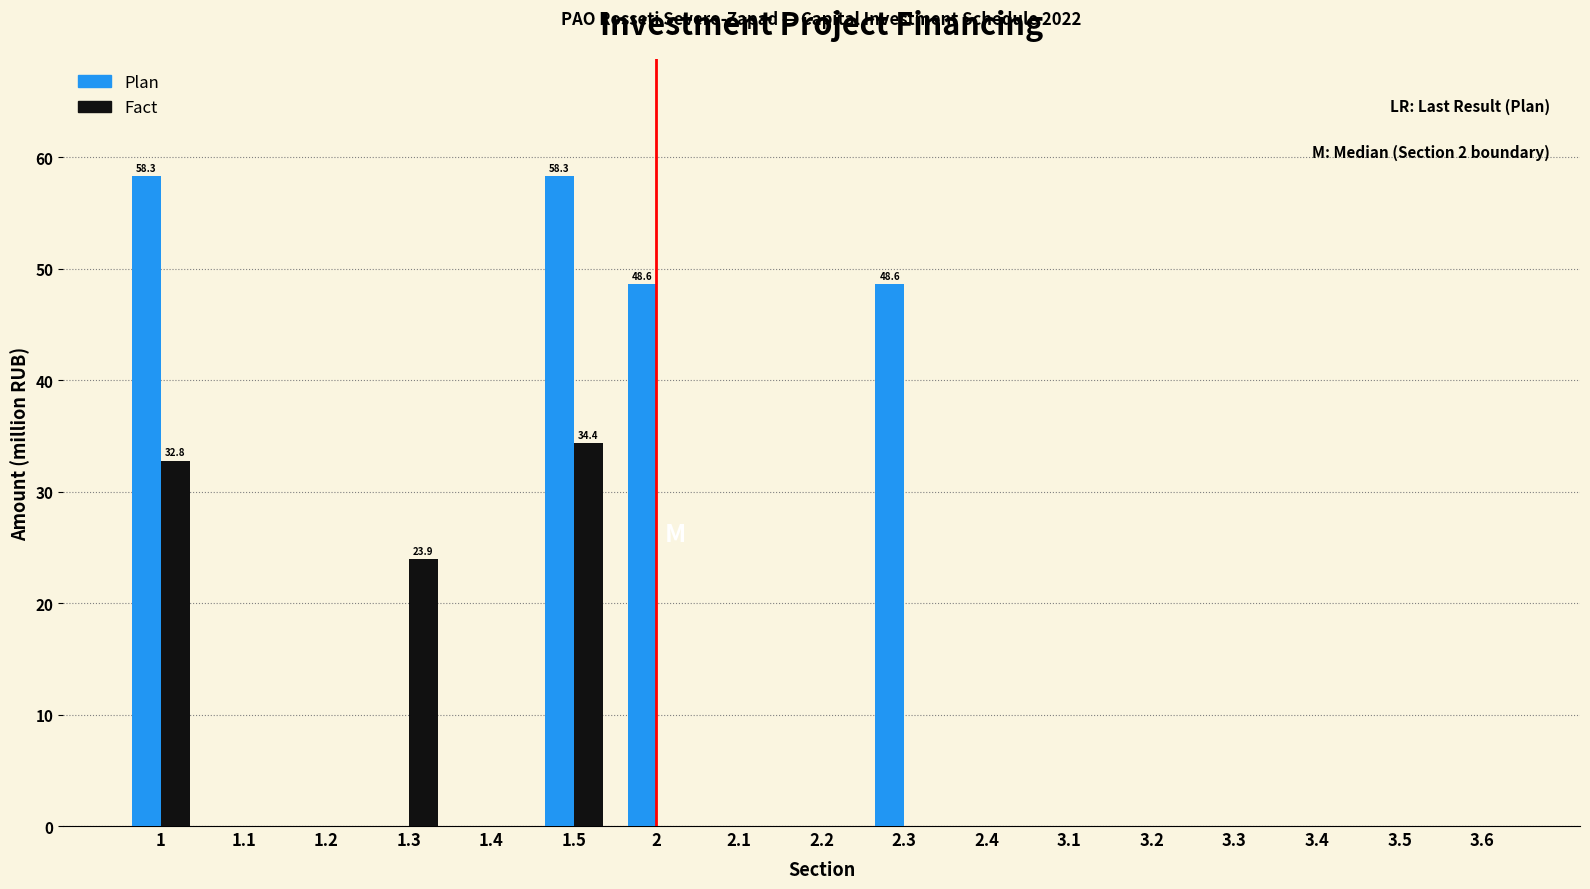

What is the total value across all series at 1.3?

23.9